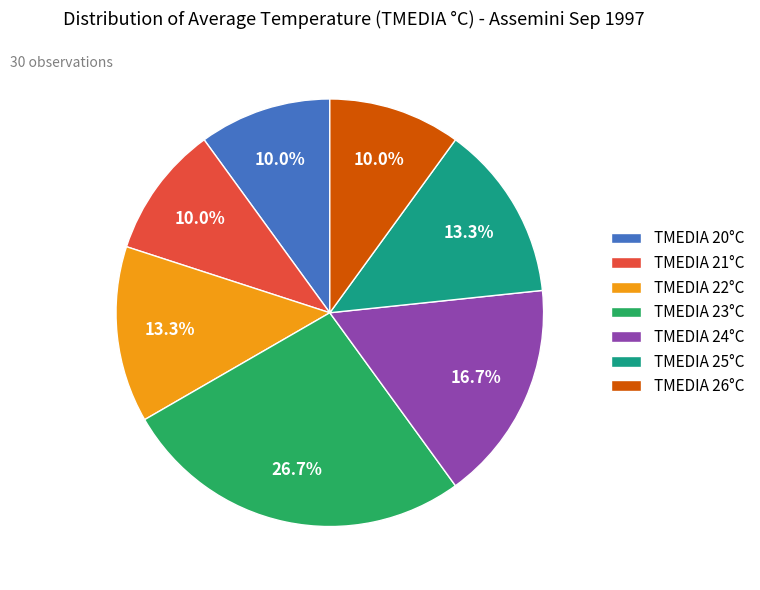

Count the number of slices in the pie.

7